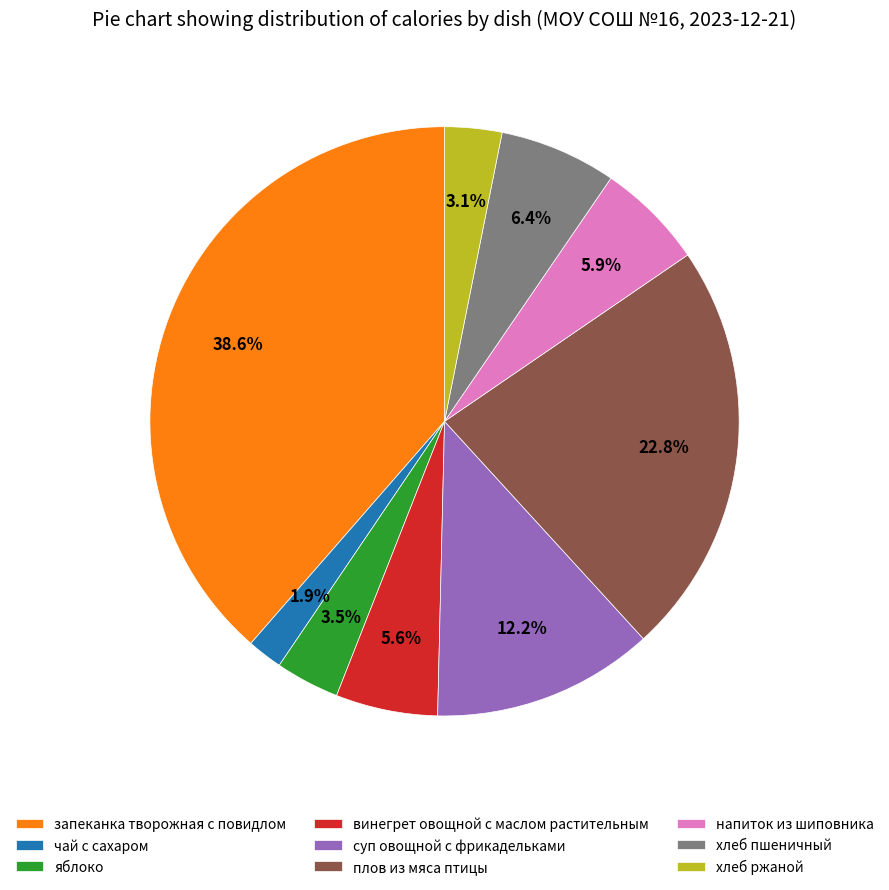

How many segments does this pie chart have?

9